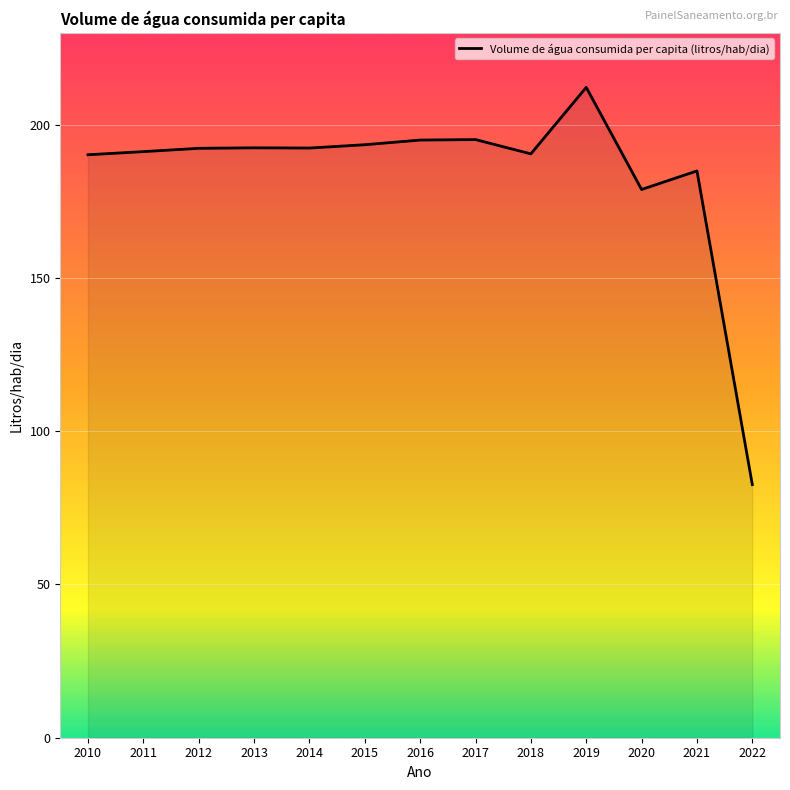

What is the approximate value at 2016?

195.0